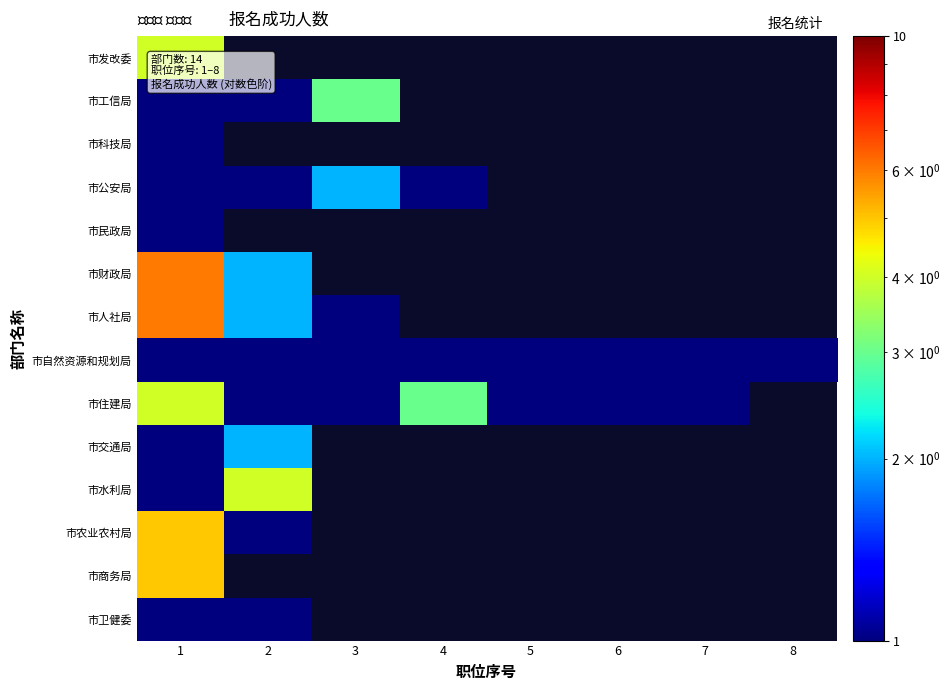

Which series has the largest range (max minus min)?

市人社局